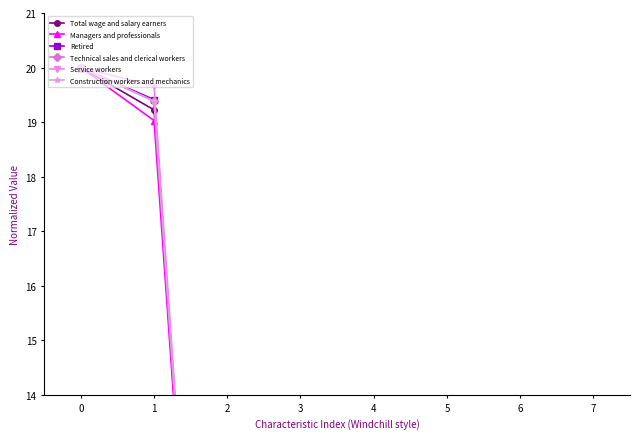

List the series in order of their peak value, highest first.

Total wage and salary earners, Managers and professionals, Retired, Technical sales and clerical workers, Service workers, Construction workers and mechanics